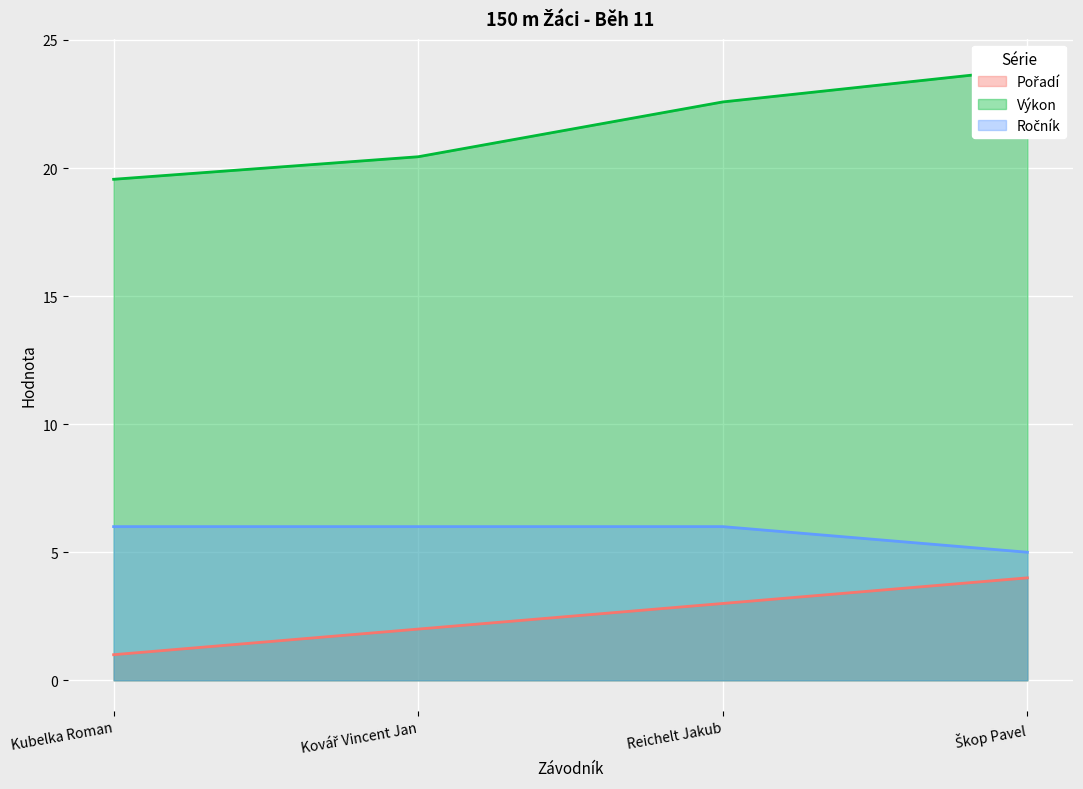

Reading left to right, extract all data points from this chart.

Pořadí: 1.0	2.0	3.0	4.0
Výkon: 19.6	20.4	22.6	23.9
Ročník: 6.0	6.0	6.0	5.0